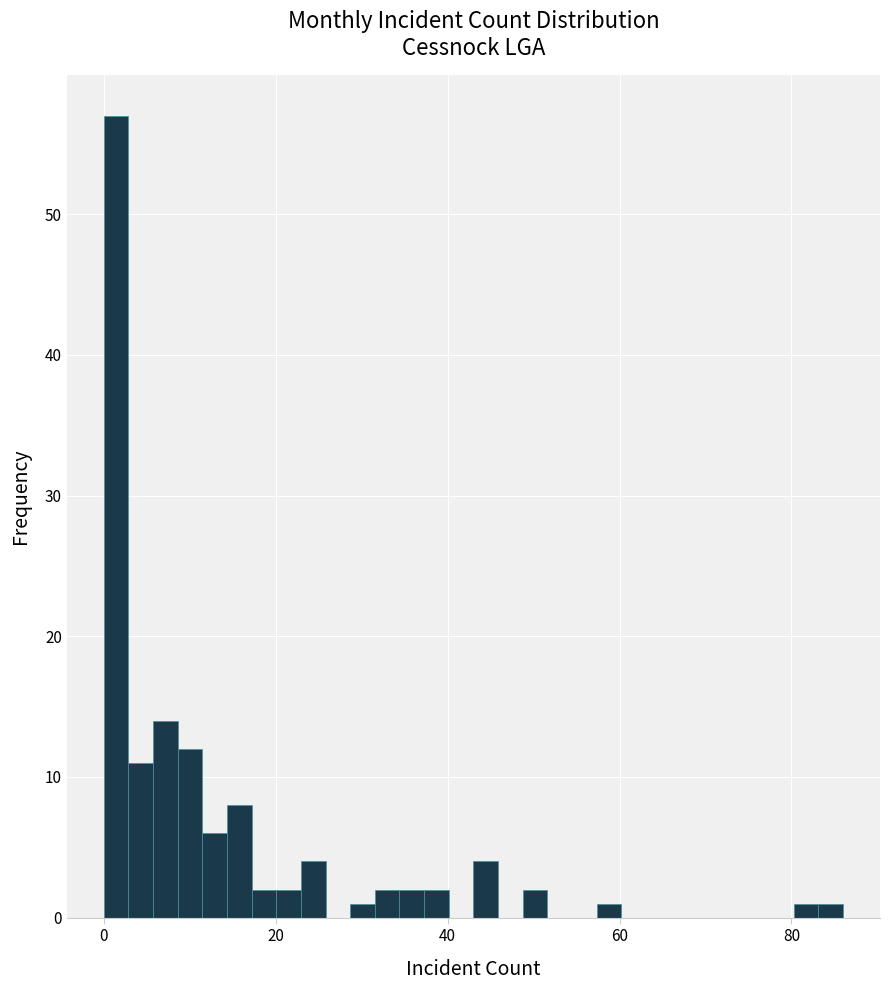

Around what value on the x-axis is the tallest bar? Give the approximate position of its centre, as read against the axis.

2